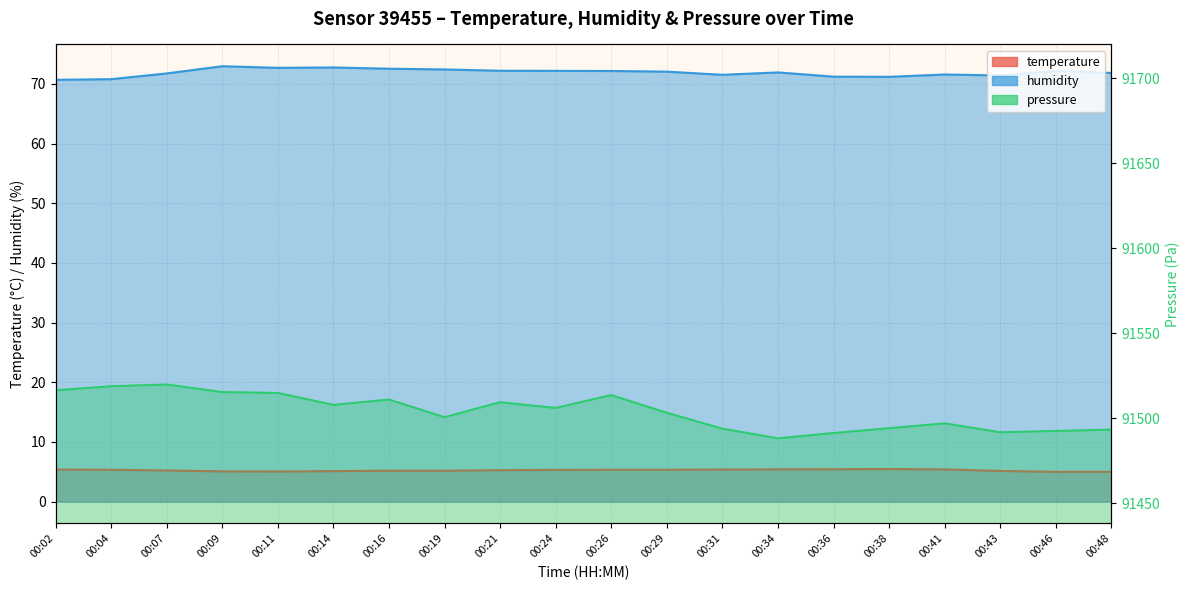

Where is the first local minimum for humidity?

00:11